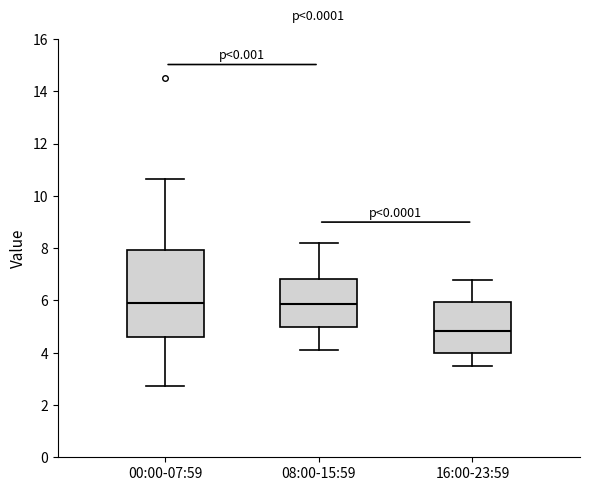

Where does the lower whisker of the box for 00:00-07:59 end on the y-axis? The values are not printed on the chart, so give them approximately, as read against the axis.

2.8